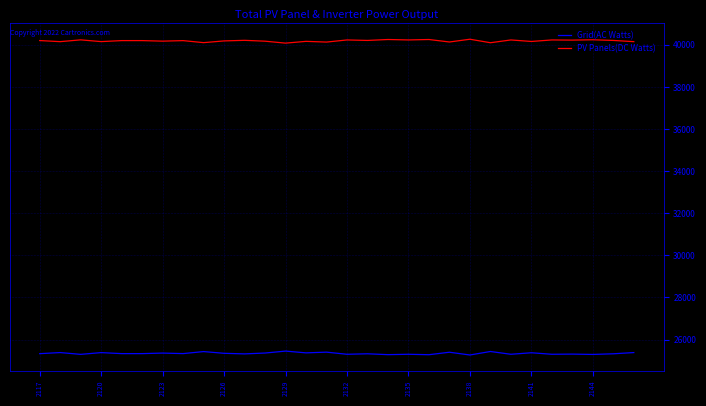

Which series has the largest total across all categories?

PV Panels(DC Watts)